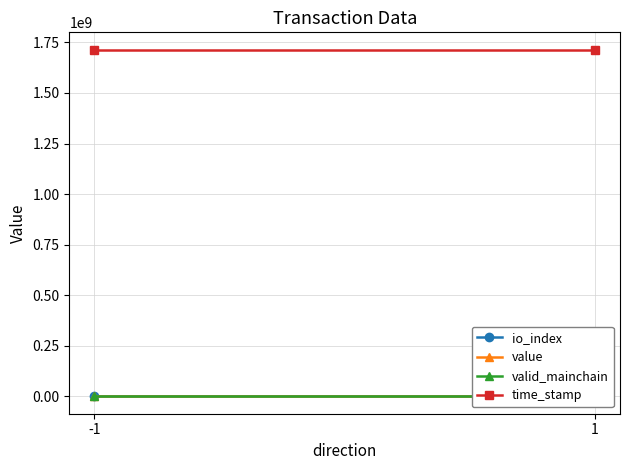

Reading right to left, list all the values displayed in this chart.

io_index: 1=0.5	-1=0.5
value: 1=3.0	-1=3.0
valid_mainchain: 1=1.0	-1=1.0
time_stamp: 1=1713894688.0	-1=1713894735.0